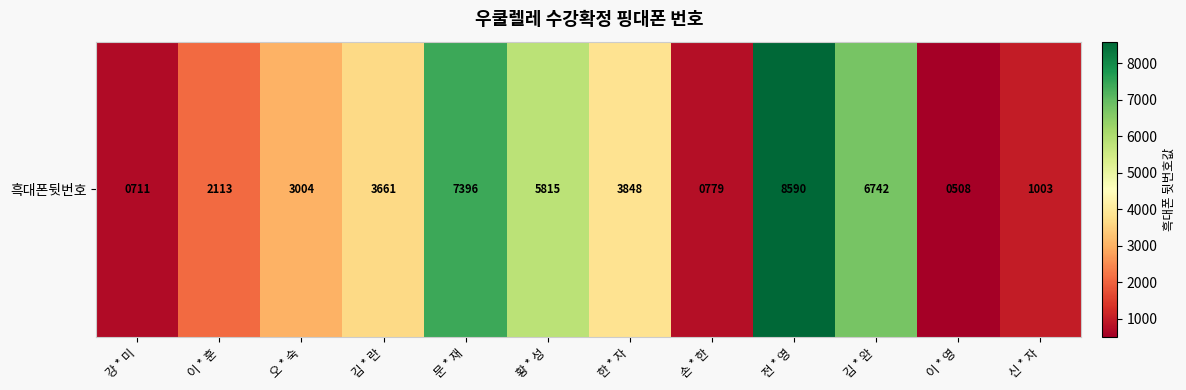

What is the difference between the second highest and minimum values?

6888